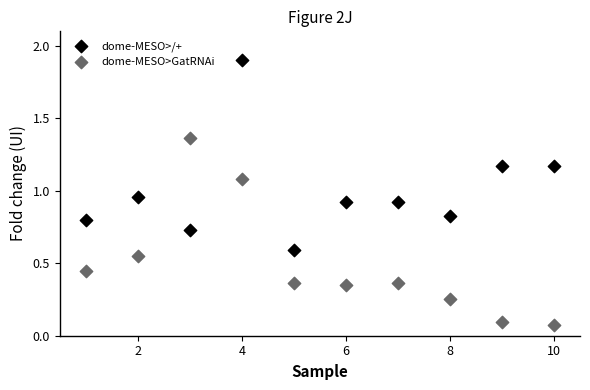

What are all the series names shown in the legend?

dome-MESO>/+, dome-MESO>GatRNAi